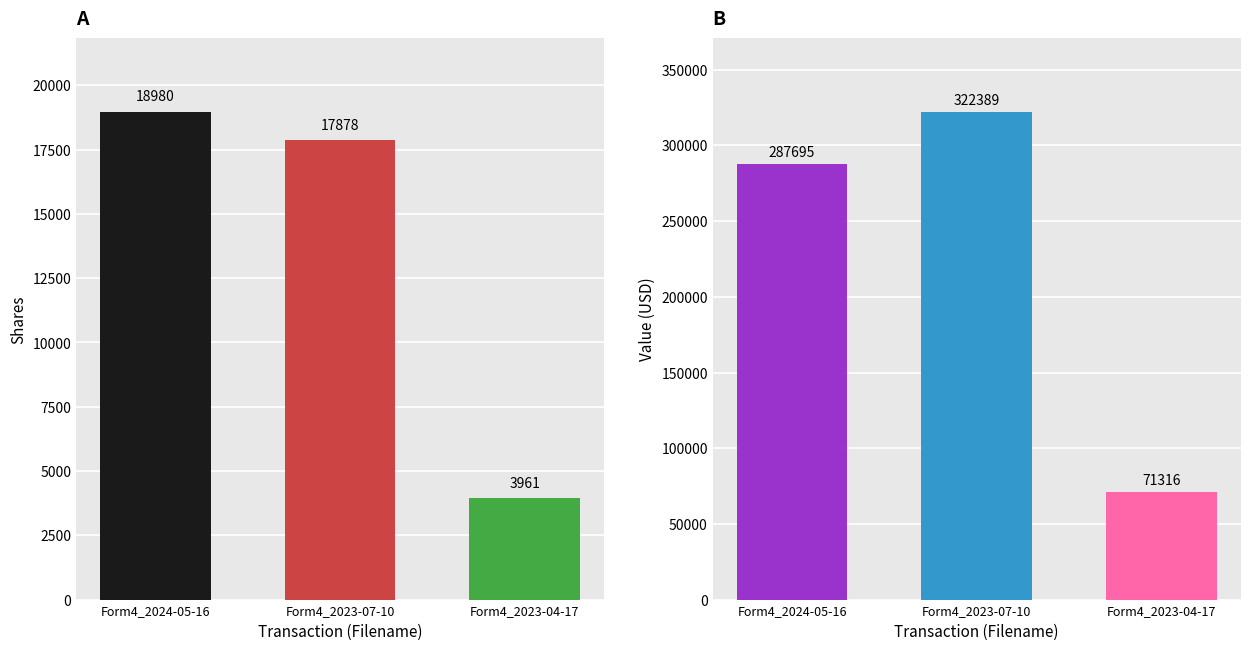

Is it true that transactionValue equals 322389 at Form4_2023-07-10?

True